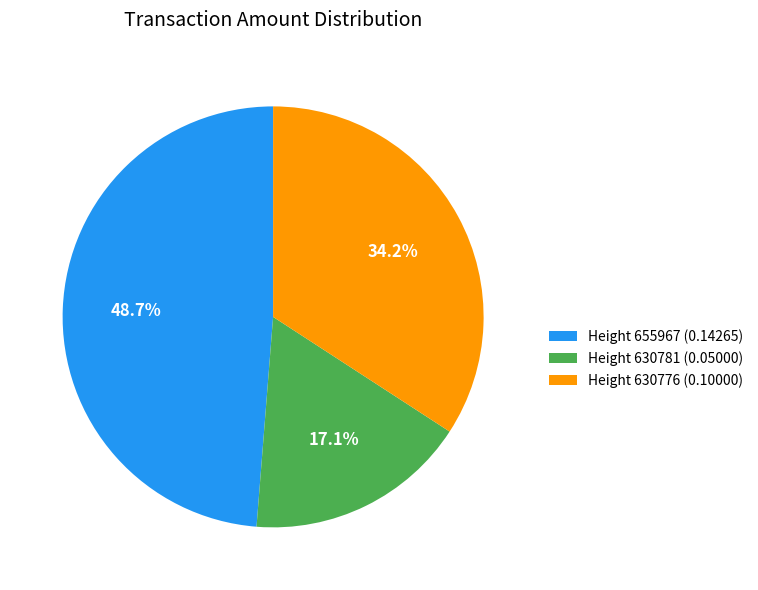

Between Height 630781 (0.05000) and Height 655967 (0.14265), which is larger?

Height 655967 (0.14265)